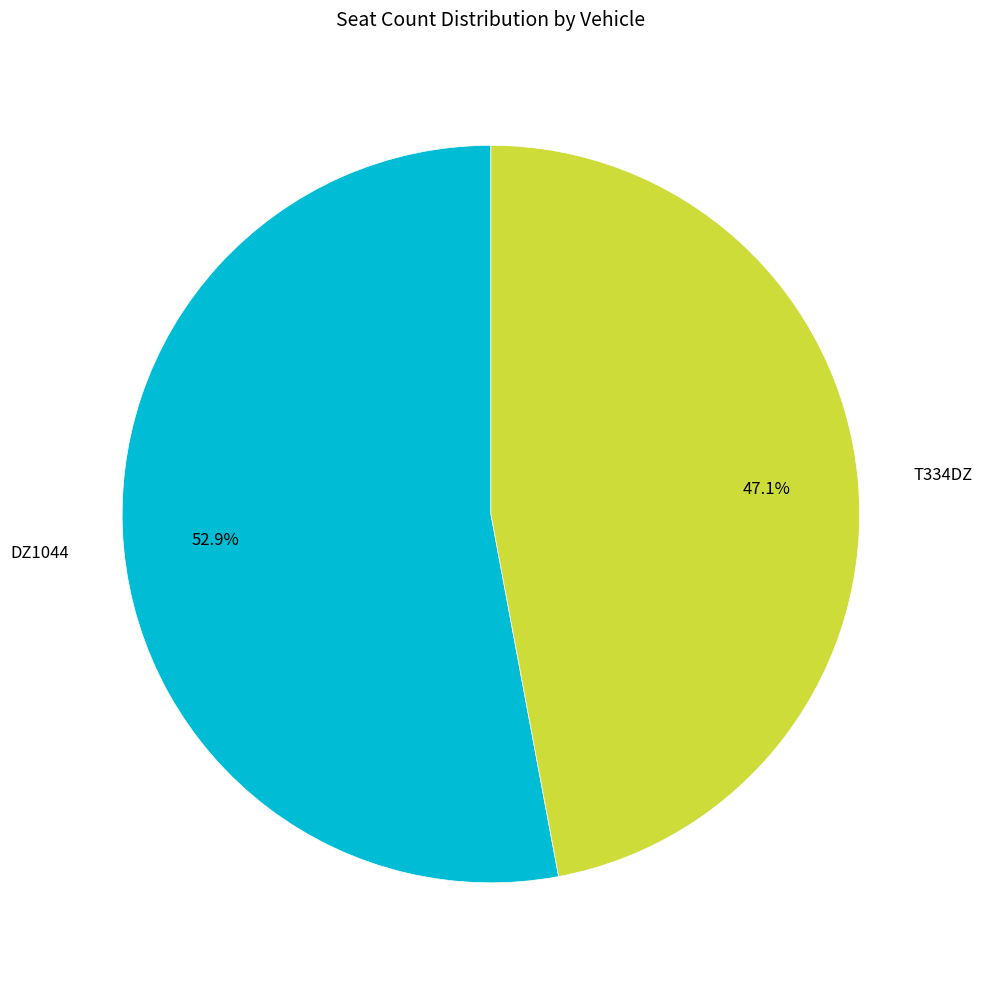

The DZ1044 slice represents 53% of the pie. True or false?

True